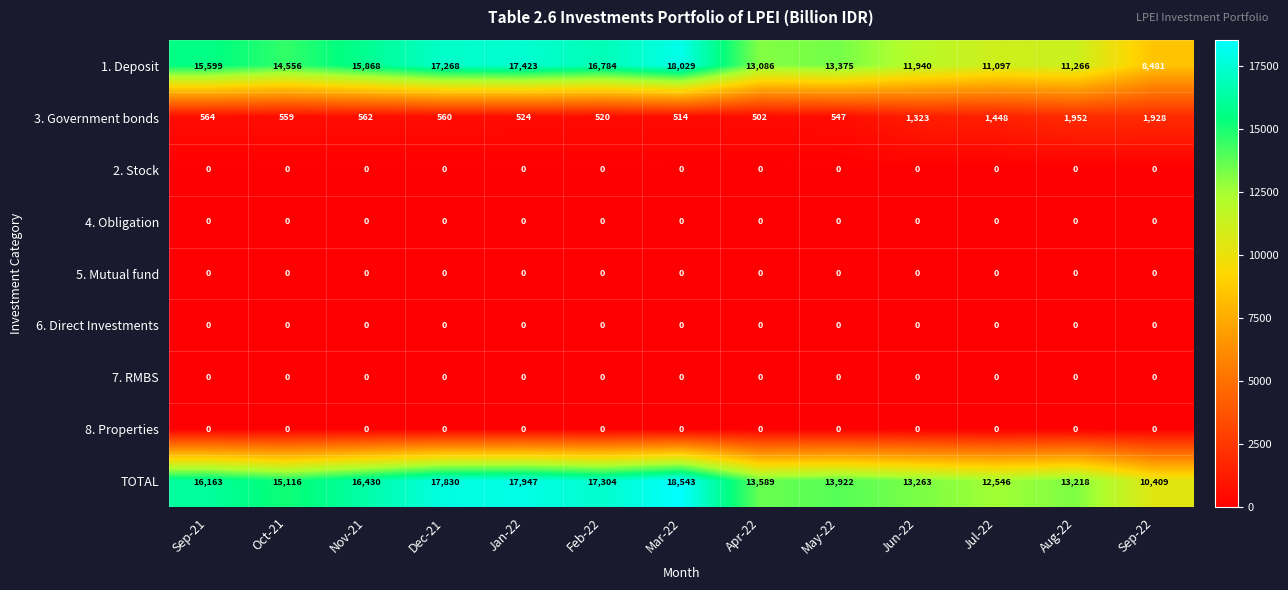

Between Nov-21 and Sep-22, which series saw the biggest shift?

1. Deposit